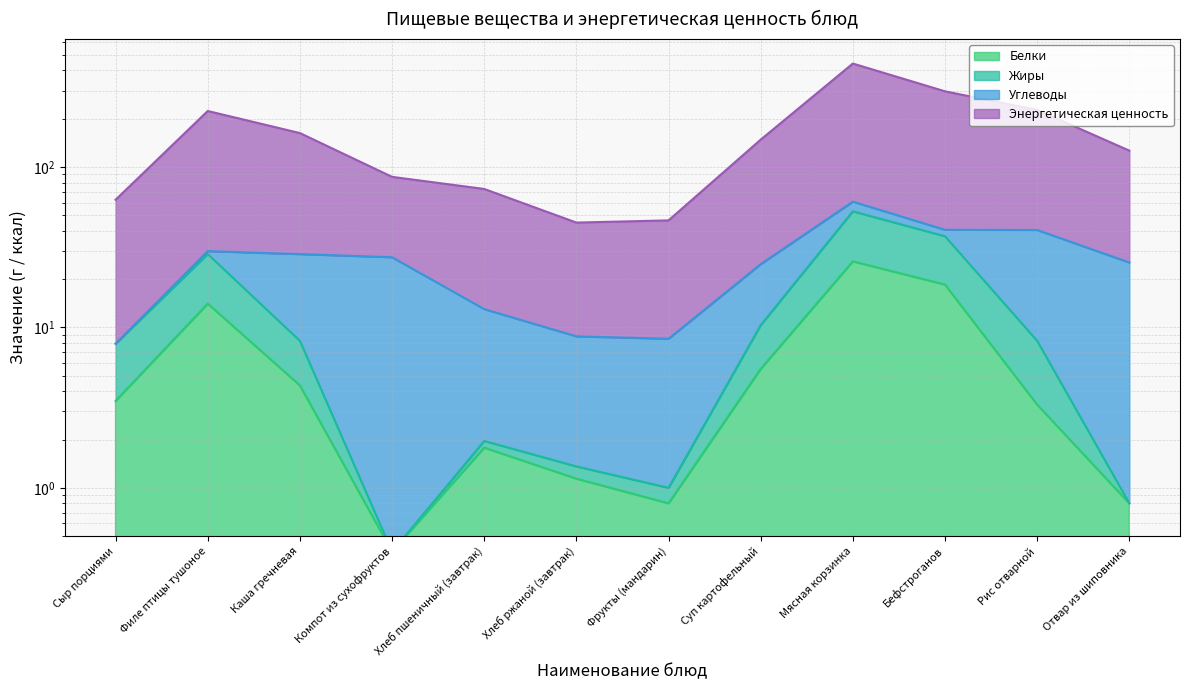

What is the label of the 4th point from the left?

Компот из сухофруктов